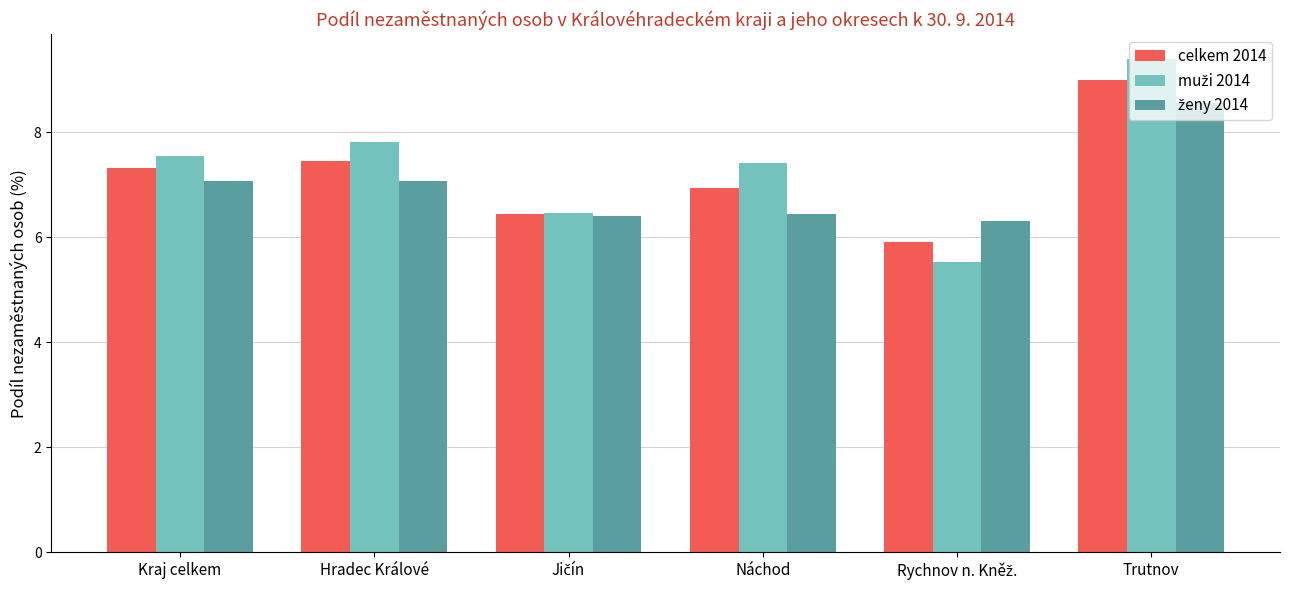

What is the greatest value displayed?

9.4